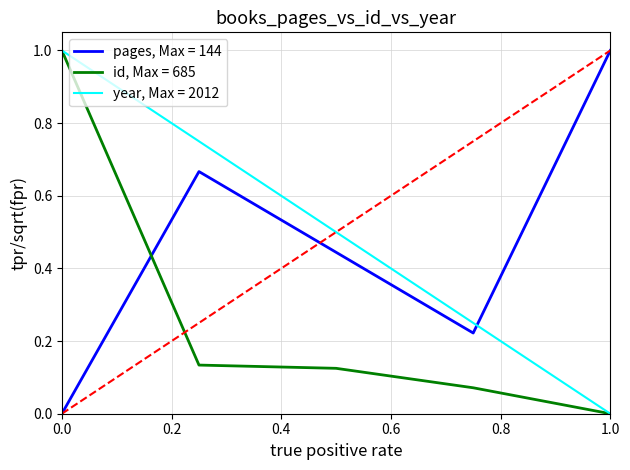

Which series ends up on top after the final intersection of id, Max = 685 and pages, Max = 144?

pages, Max = 144